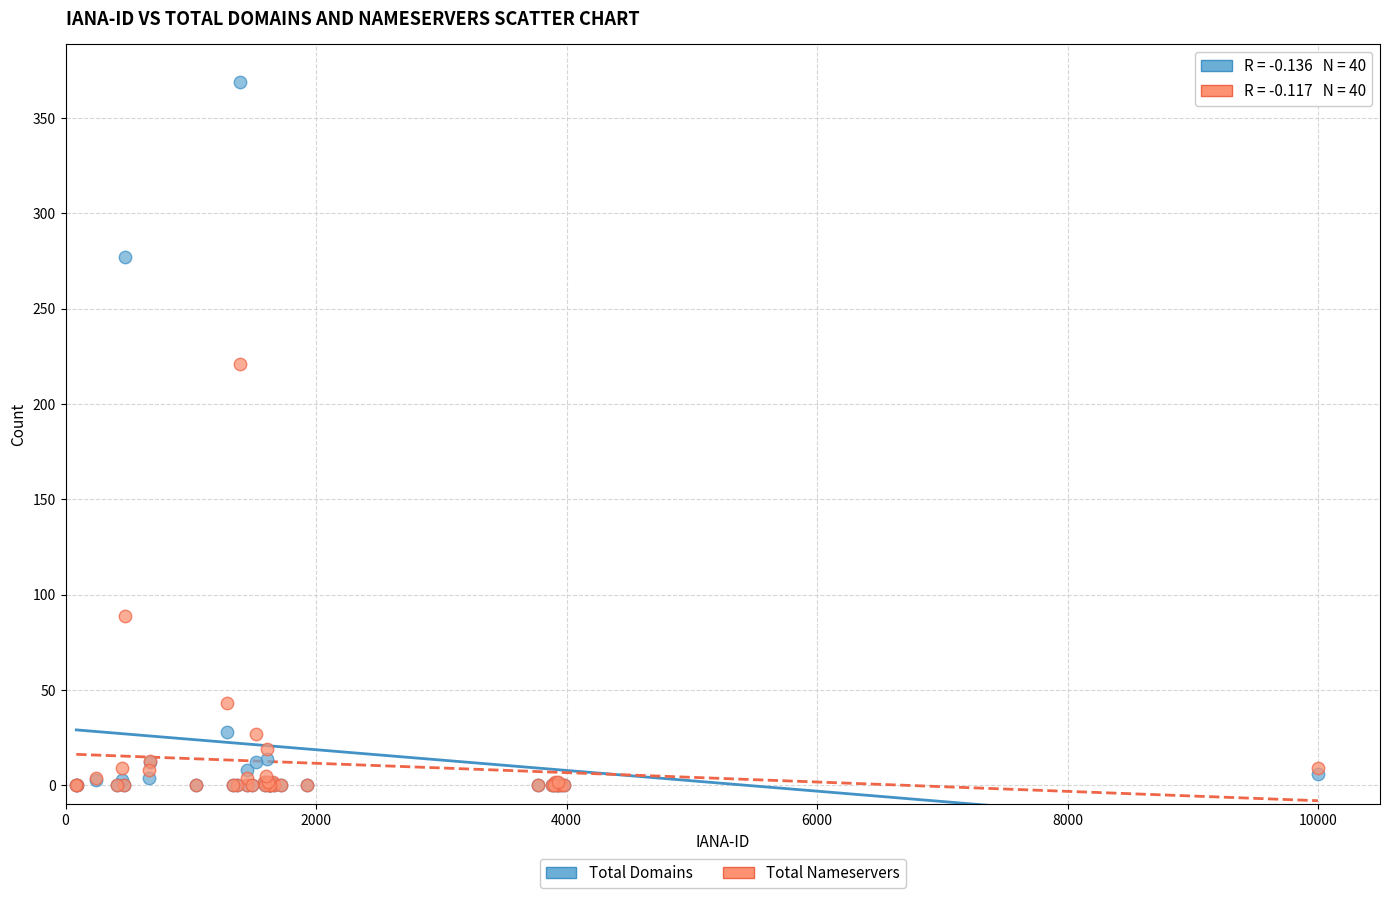

In the Total Domains series, what Y value is closest to 184?

277